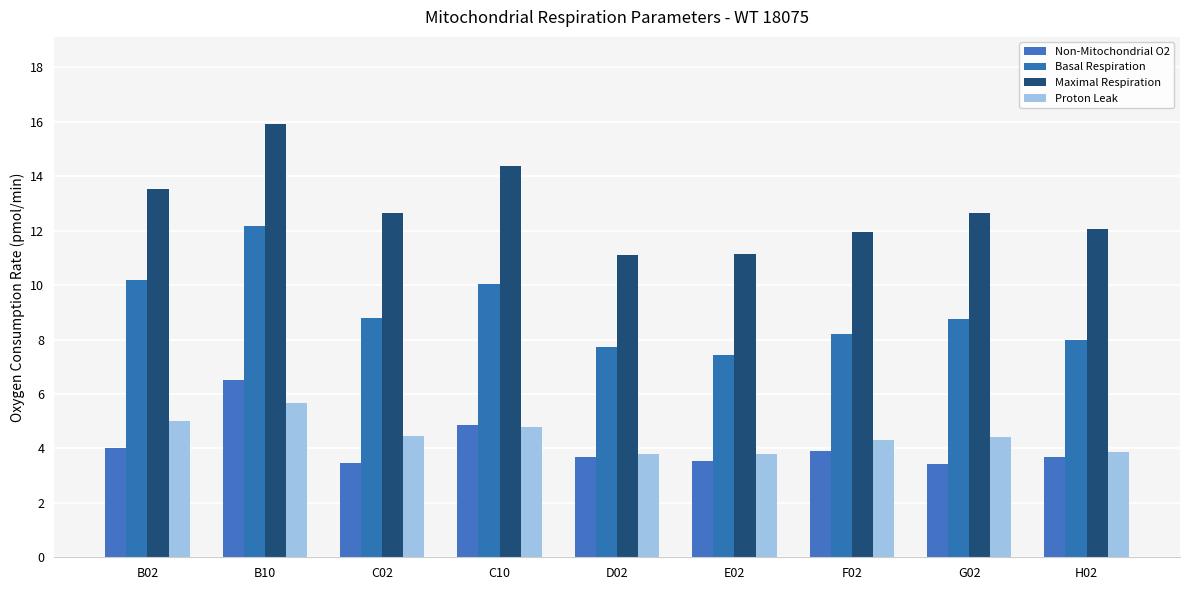

What is the average value of the Maximal Respiration series?

12.8